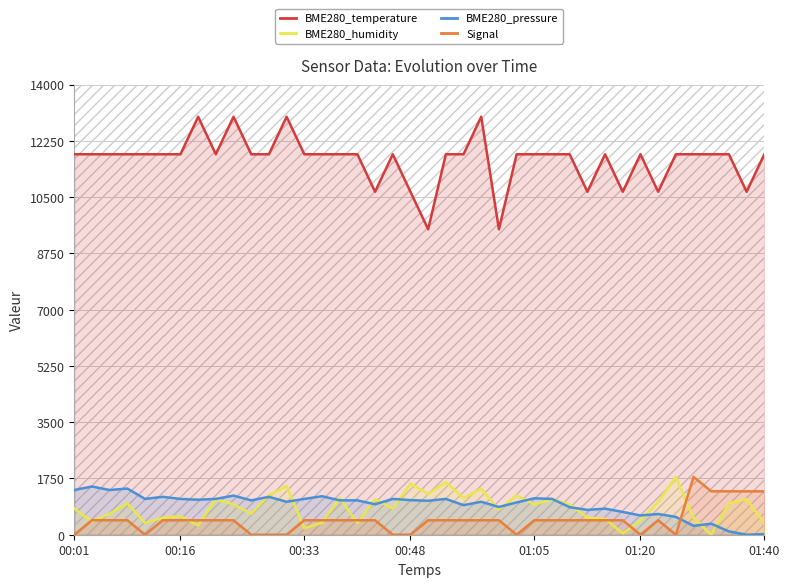

True or false: BME280_temperature and BME280_humidity intersect in this chart.

False